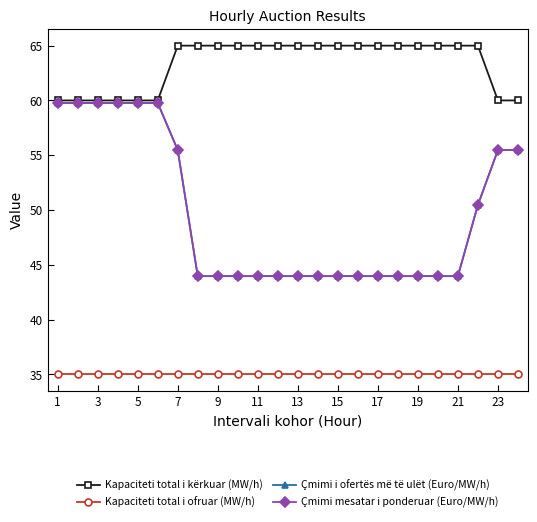

True or false: Çmimi mesatar i ponderuar (Euro/MW/h) and Kapaciteti total i ofruar (MW/h) intersect in this chart.

False